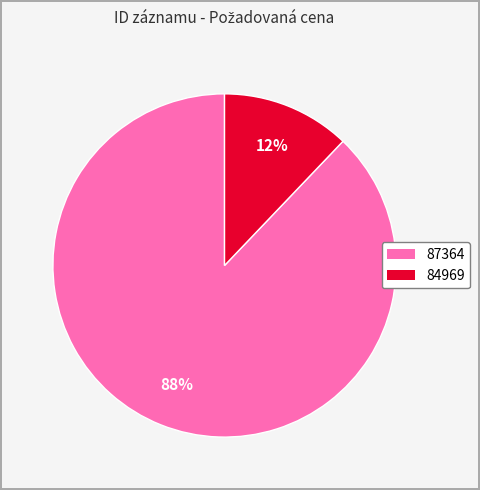

The 87364 slice represents 93% of the pie. True or false?

False